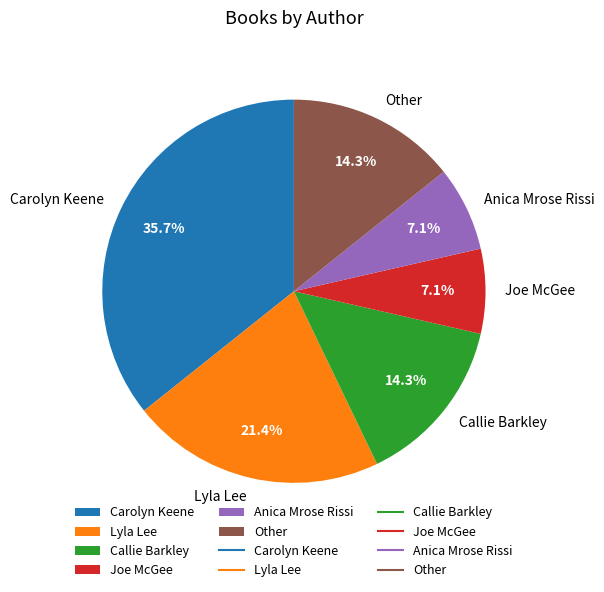

How many slices are in this pie chart?

6